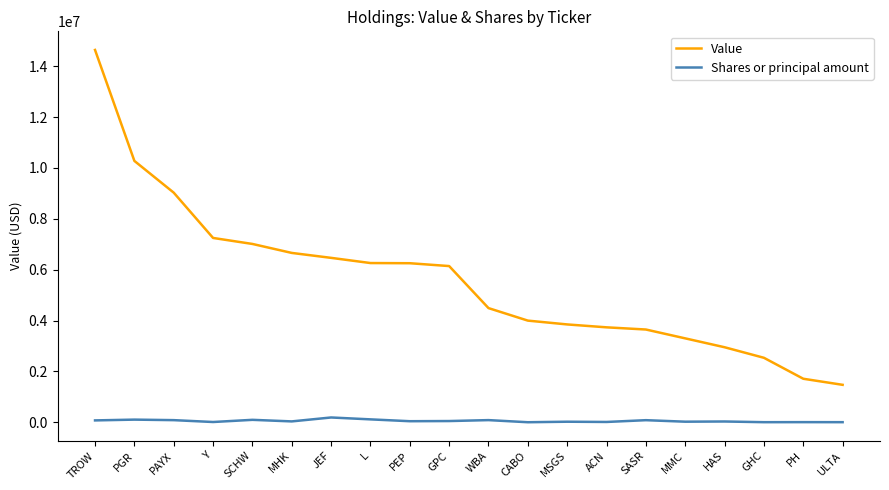

The value of Value at TROW is 14642000. True or false?

True